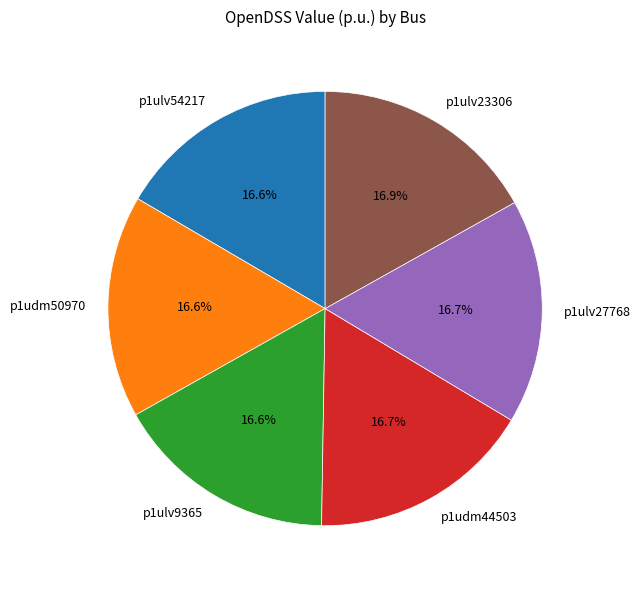

Do p1ulv9365 and p1udm50970 together represent more than half of the pie?

No